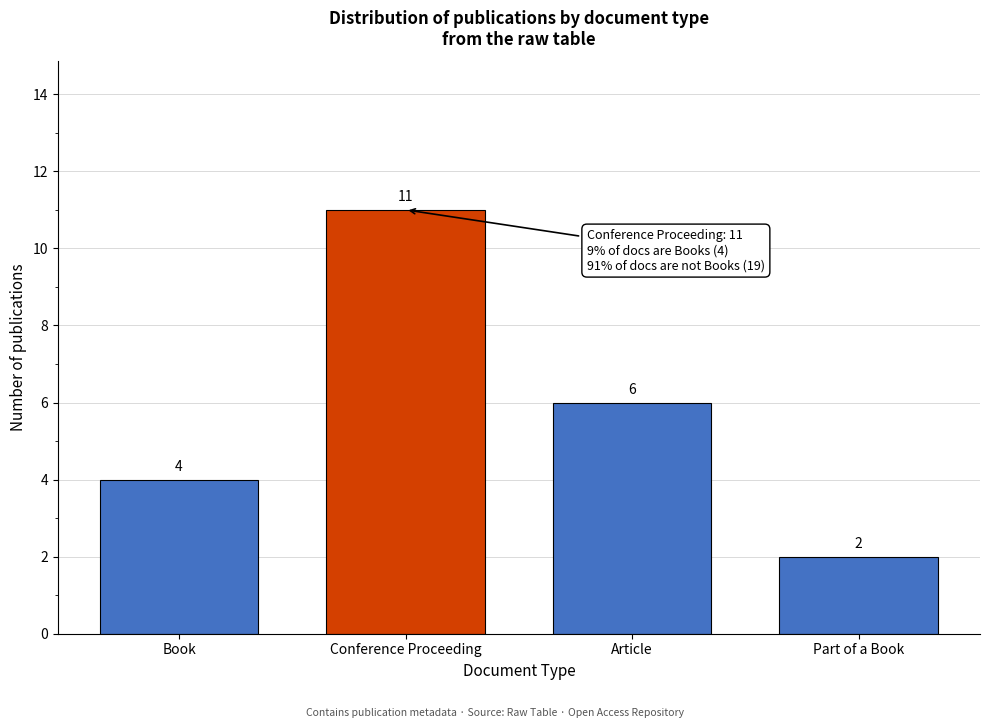

Reading left to right, extract all data points from this chart.

4	11	6	2